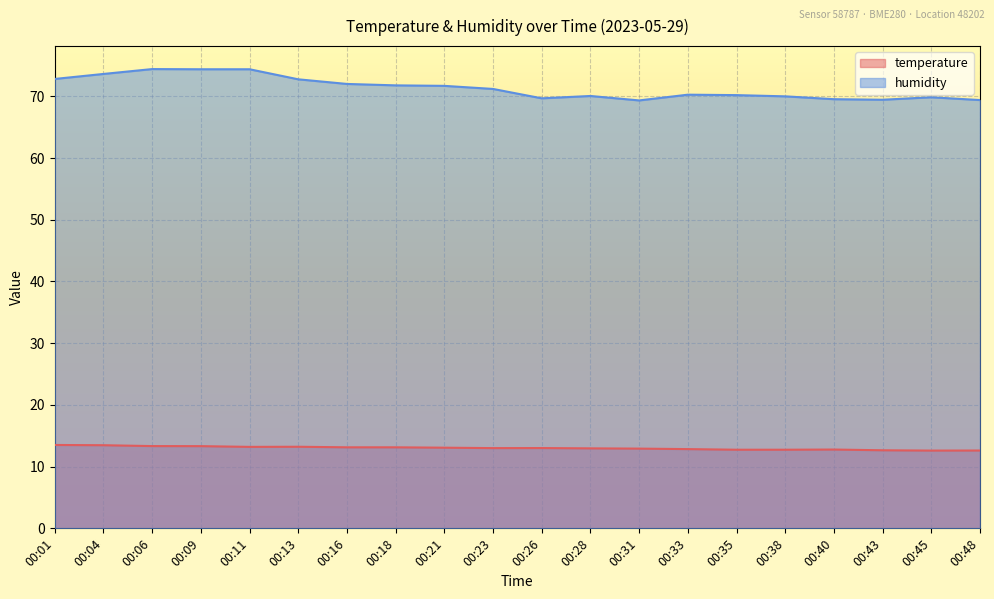

Which series has the widest spread of values?

humidity